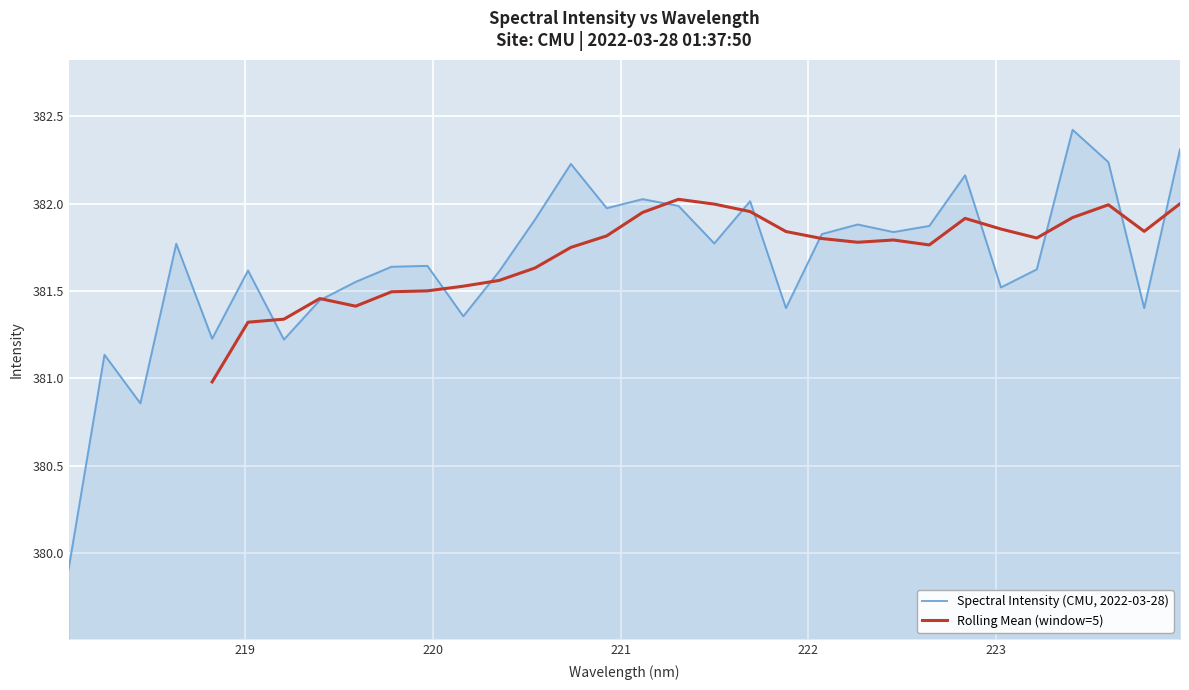

What is the average value?

381.7